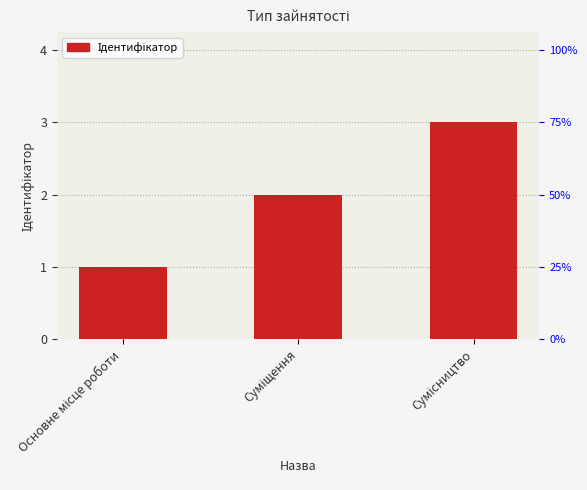

True or false: the data shows 3 at Сумісництво.

True